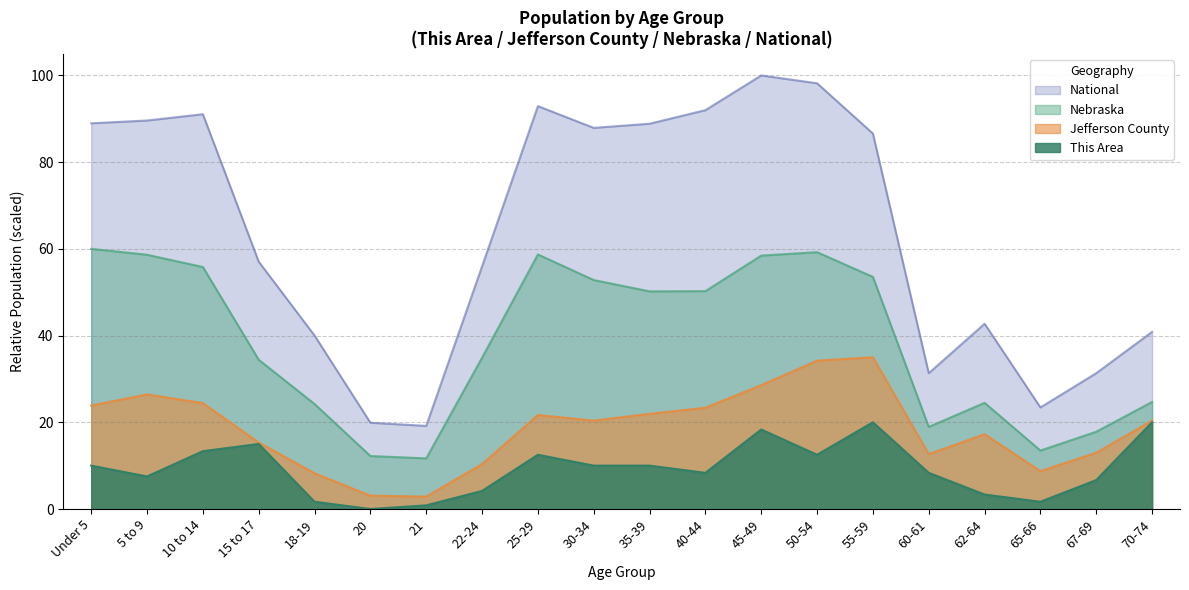

True or false: Jefferson County and Nebraska cross at least once.

False